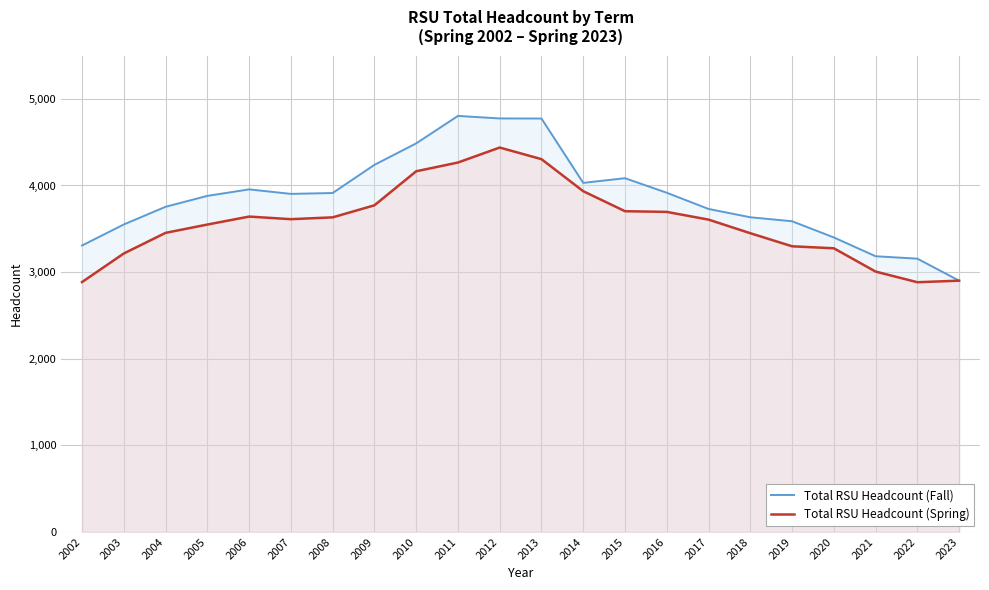

List the labels in order of Total RSU Headcount (Fall) value, largest first.

2011, 2012, 2013, 2010, 2009, 2015, 2014, 2006, 2016, 2008, 2007, 2005, 2004, 2017, 2018, 2019, 2003, 2020, 2002, 2021, 2022, 2023